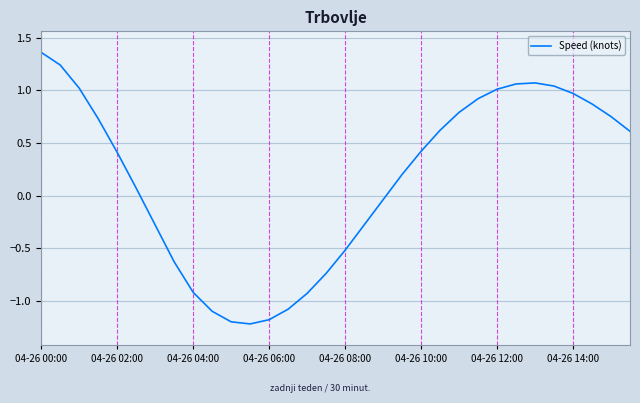

What is the smallest value displayed?

-1.2